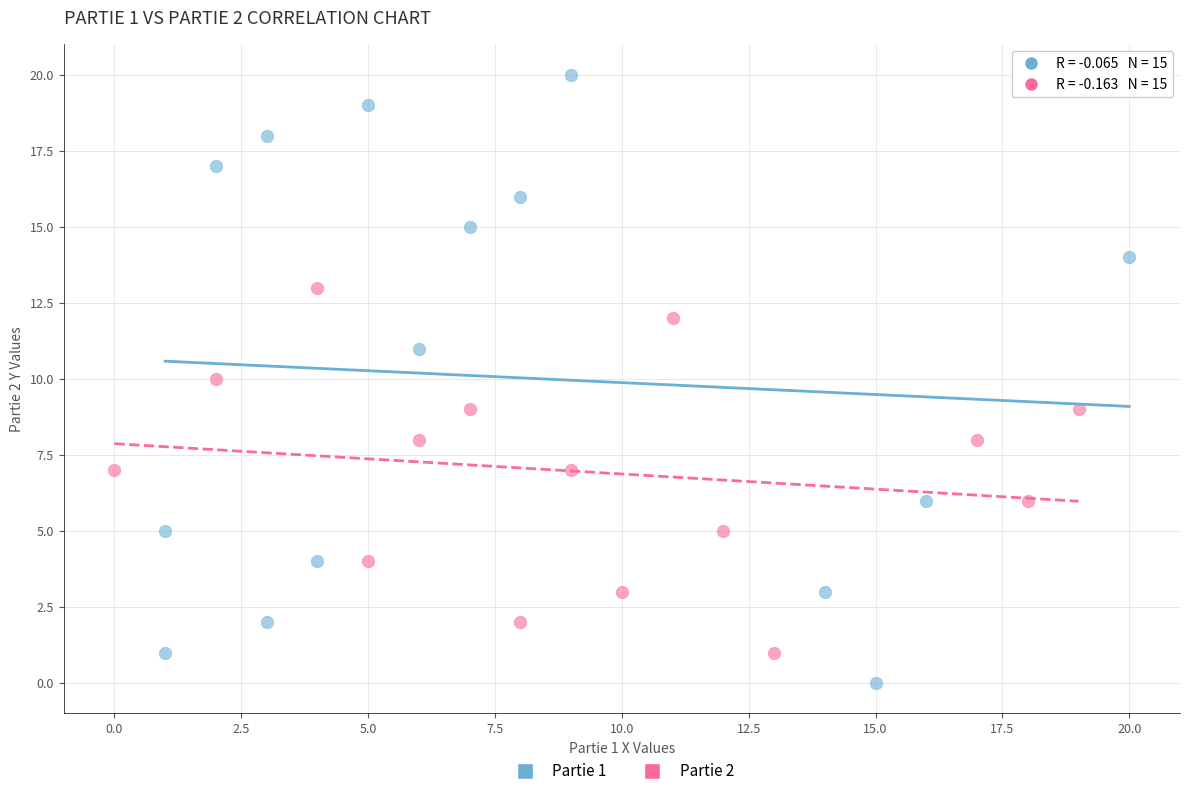

Which series reaches the maximum Y coordinate?

Partie 1